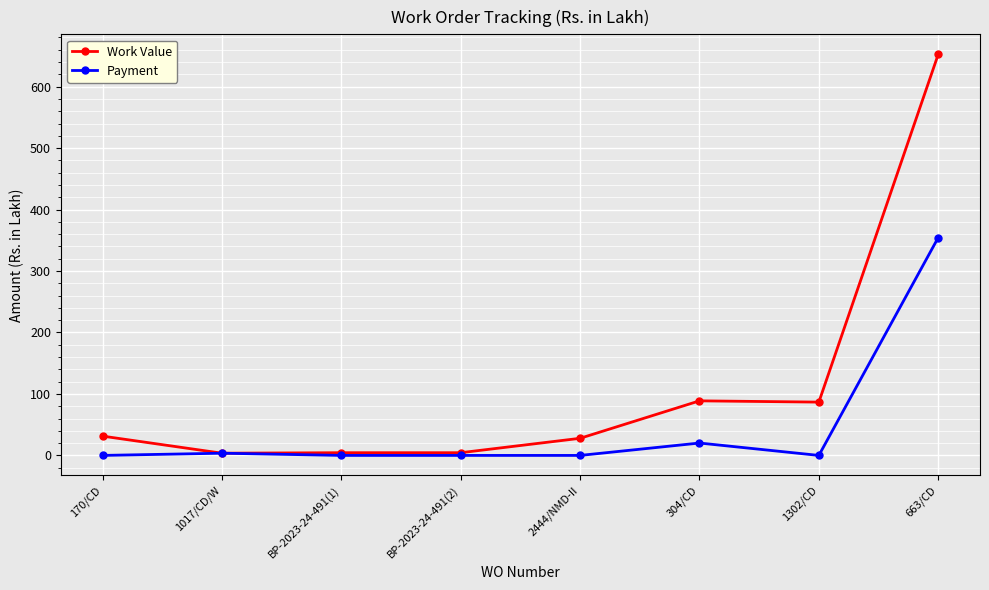

List the series in order of their overall mean, lowest first.

Payment, Work Value